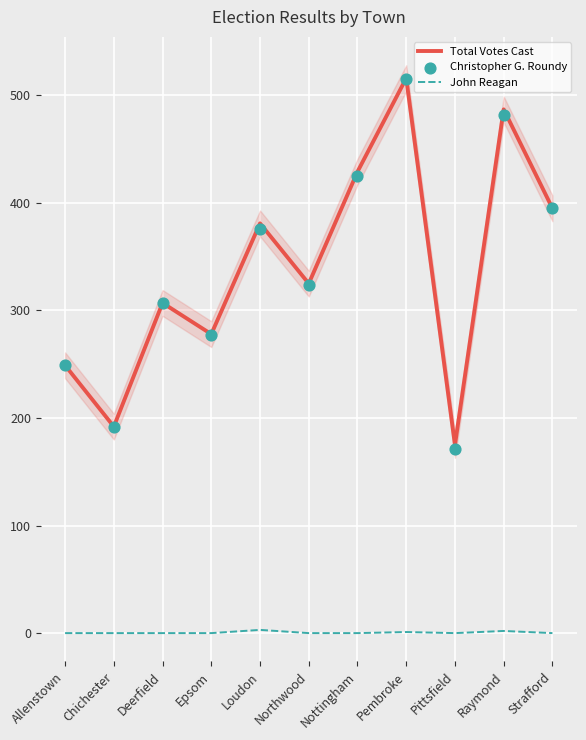

What are all the series names shown in the legend?

Total Votes Cast, John Reagan, Christopher G. Roundy